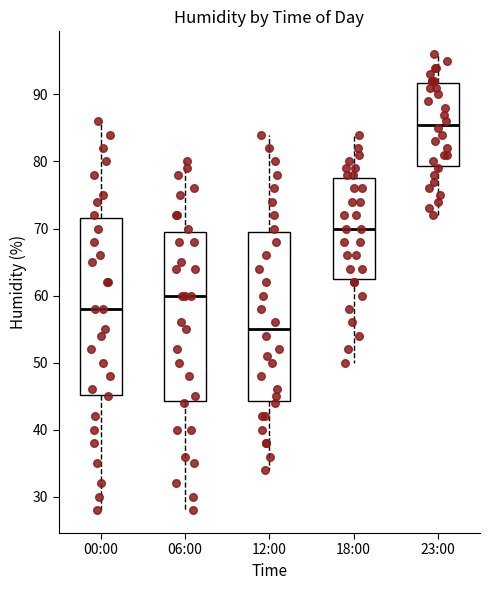

Which box has the lowest median line?

12:00